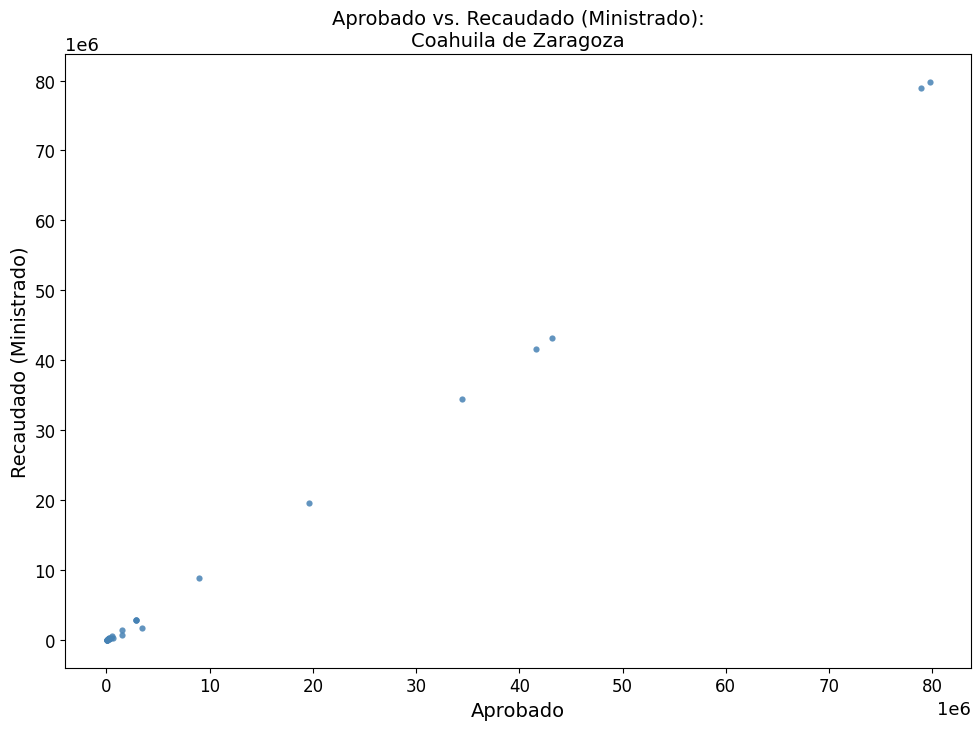

What Y value in the scatter plot is closest to 39885650?

41623298.0